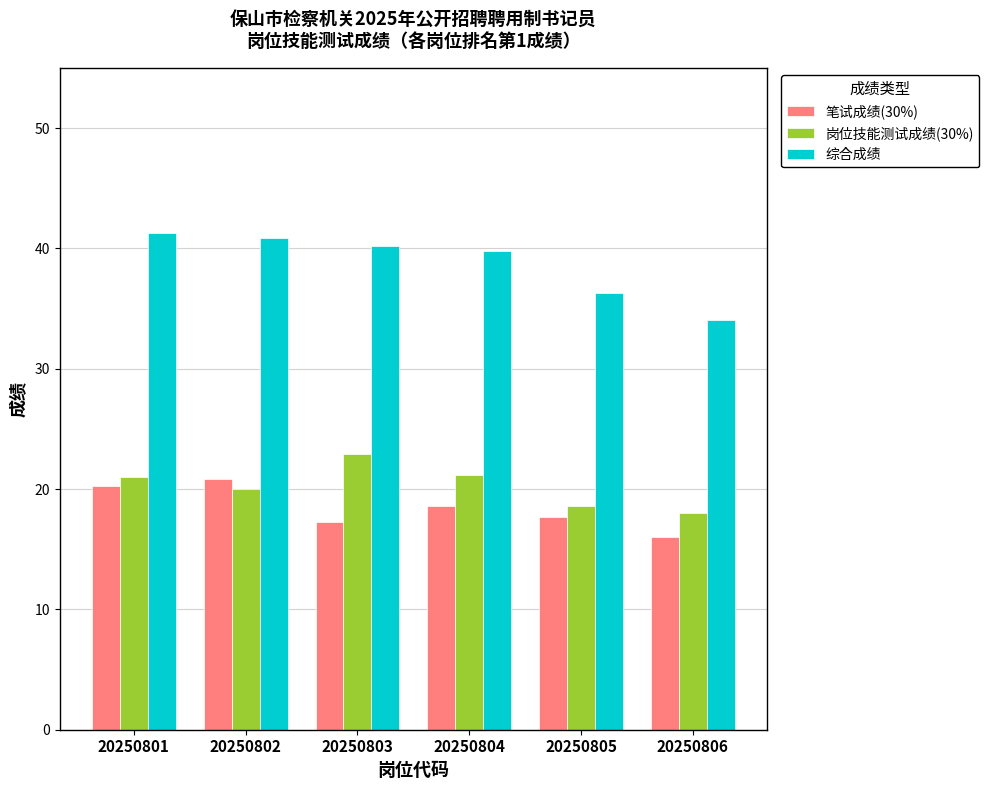

At which label does 岗位技能测试成绩(30%) reach its minimum?

20250806